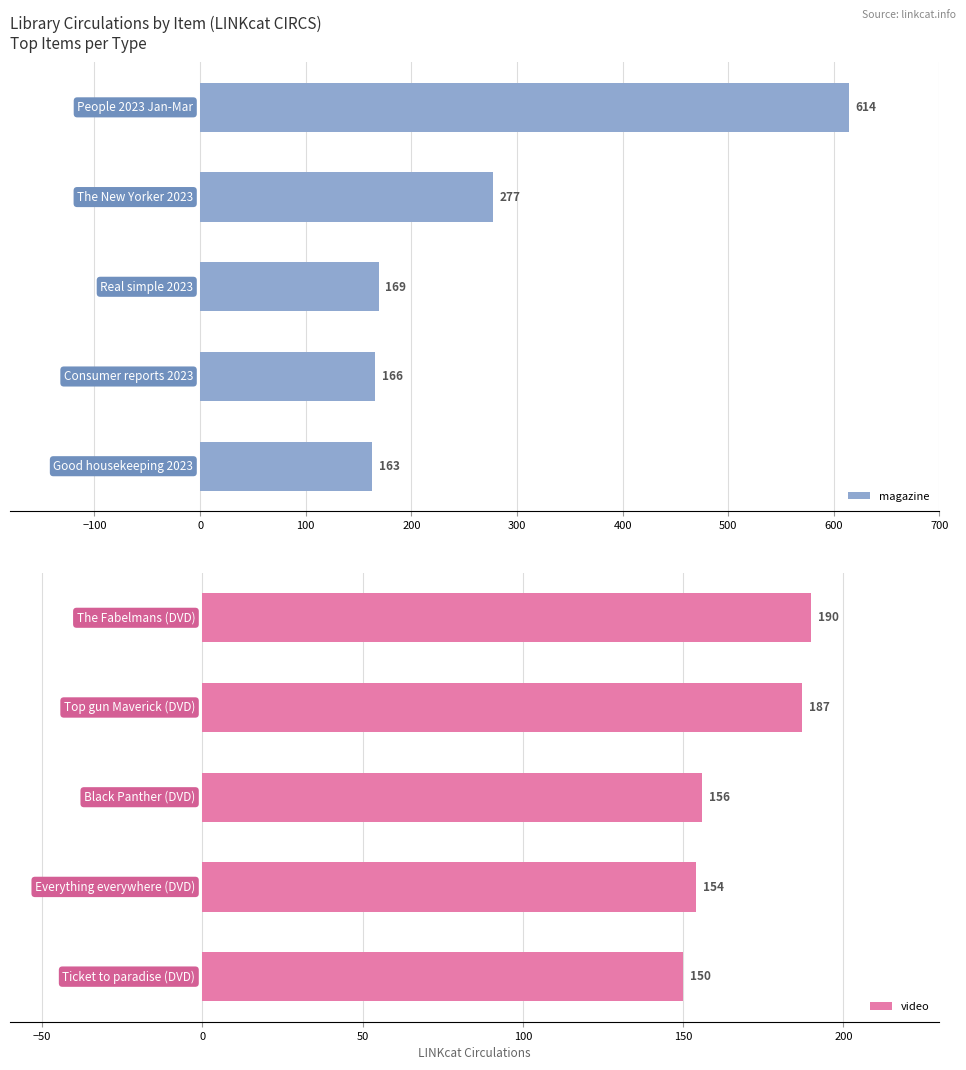

How many data points in video are above 156?

2